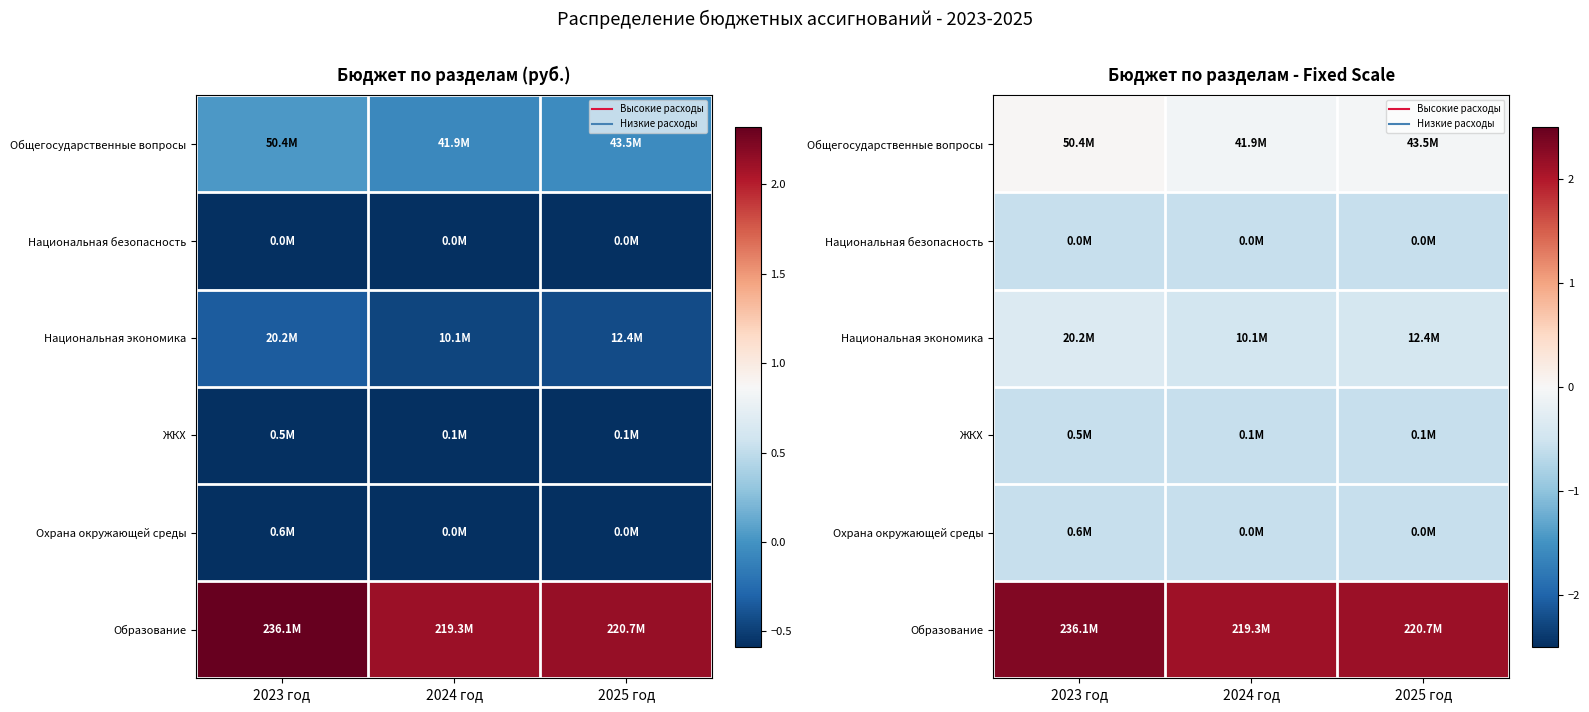

What is the minimum value shown in the chart?

-0.6